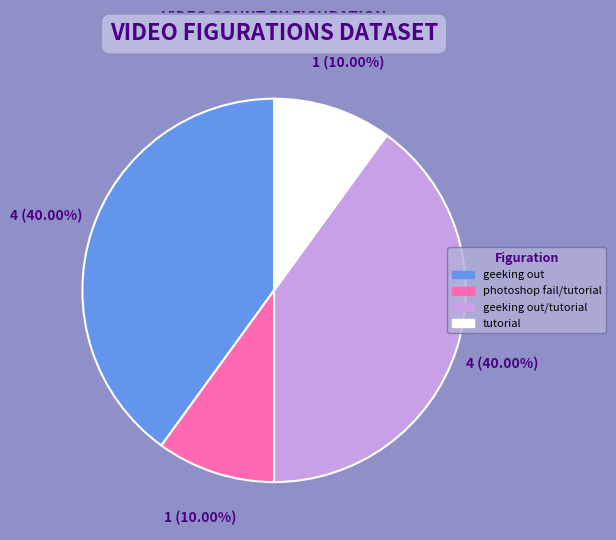

Is there any slice that represents more than half of the pie?

No